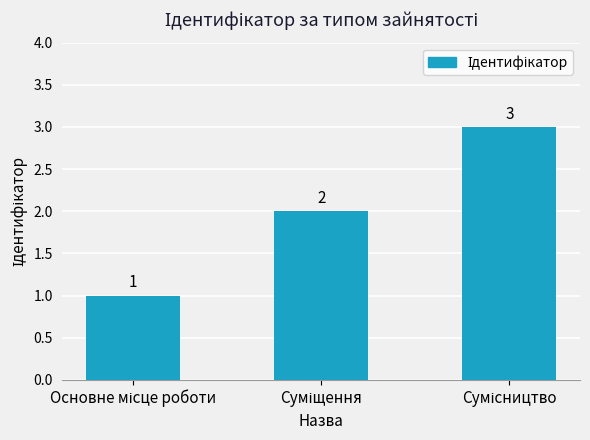

What is the value of the 2nd bar from the left?

2